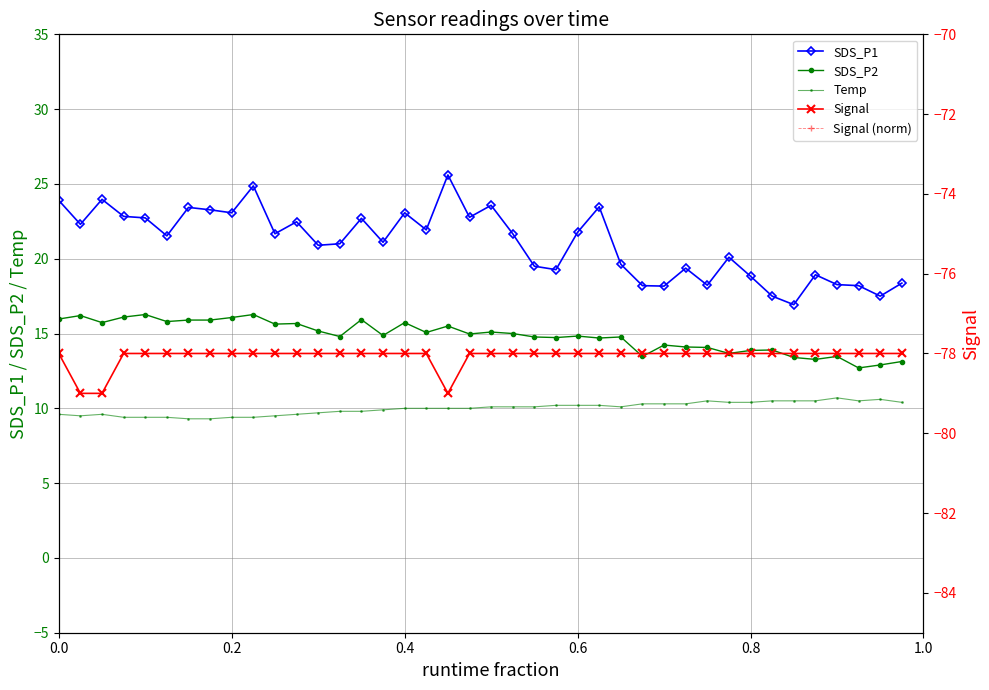

True or false: Signal and Temp cross at least once.

False